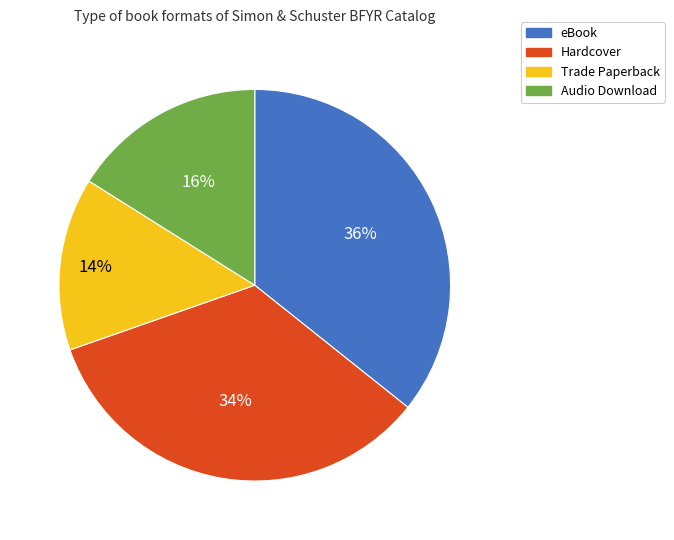

Approximately how many times larger is the value at Audio Download compared to Hardcover?

0.5